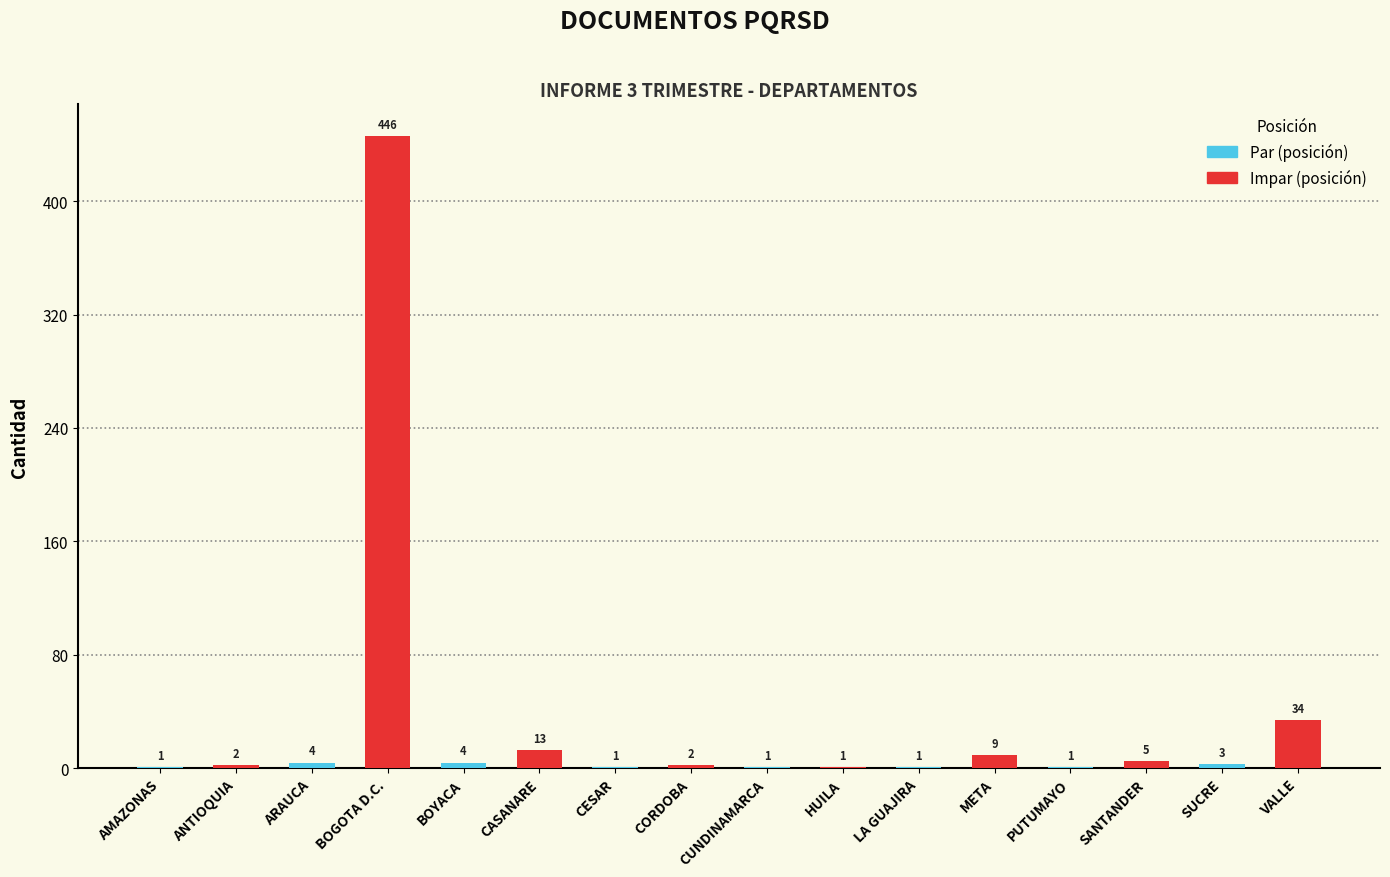

Is it true that the value at VALLE is 16?

False